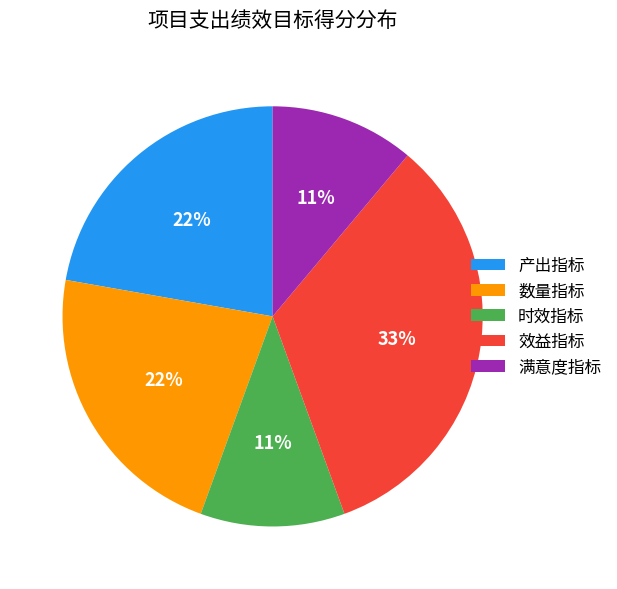

Do 时效指标 and 效益指标 together represent more than half of the pie?

No